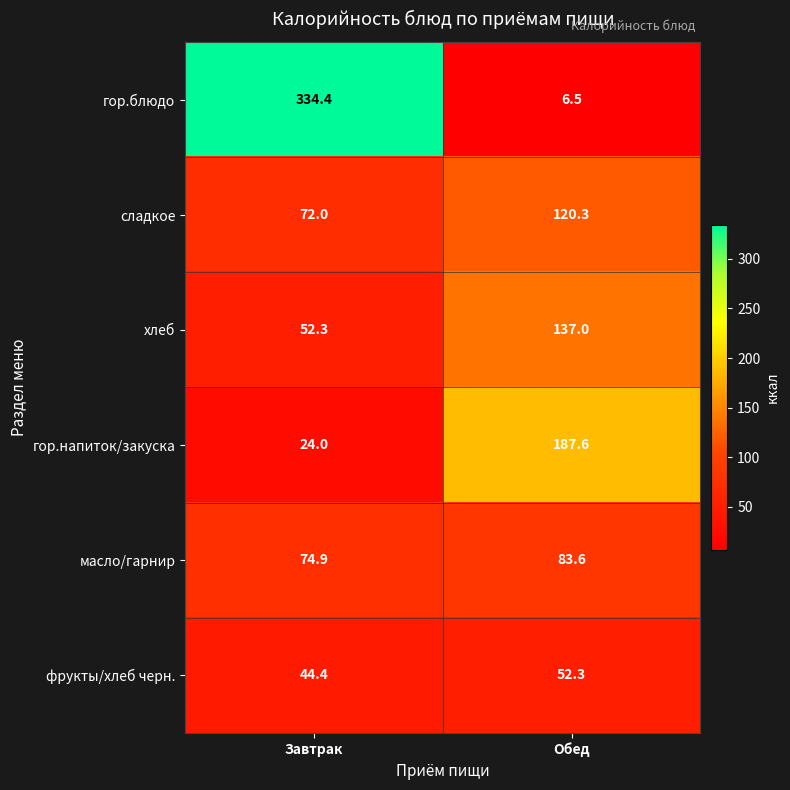

What is the sum of all хлеб values?

189.3